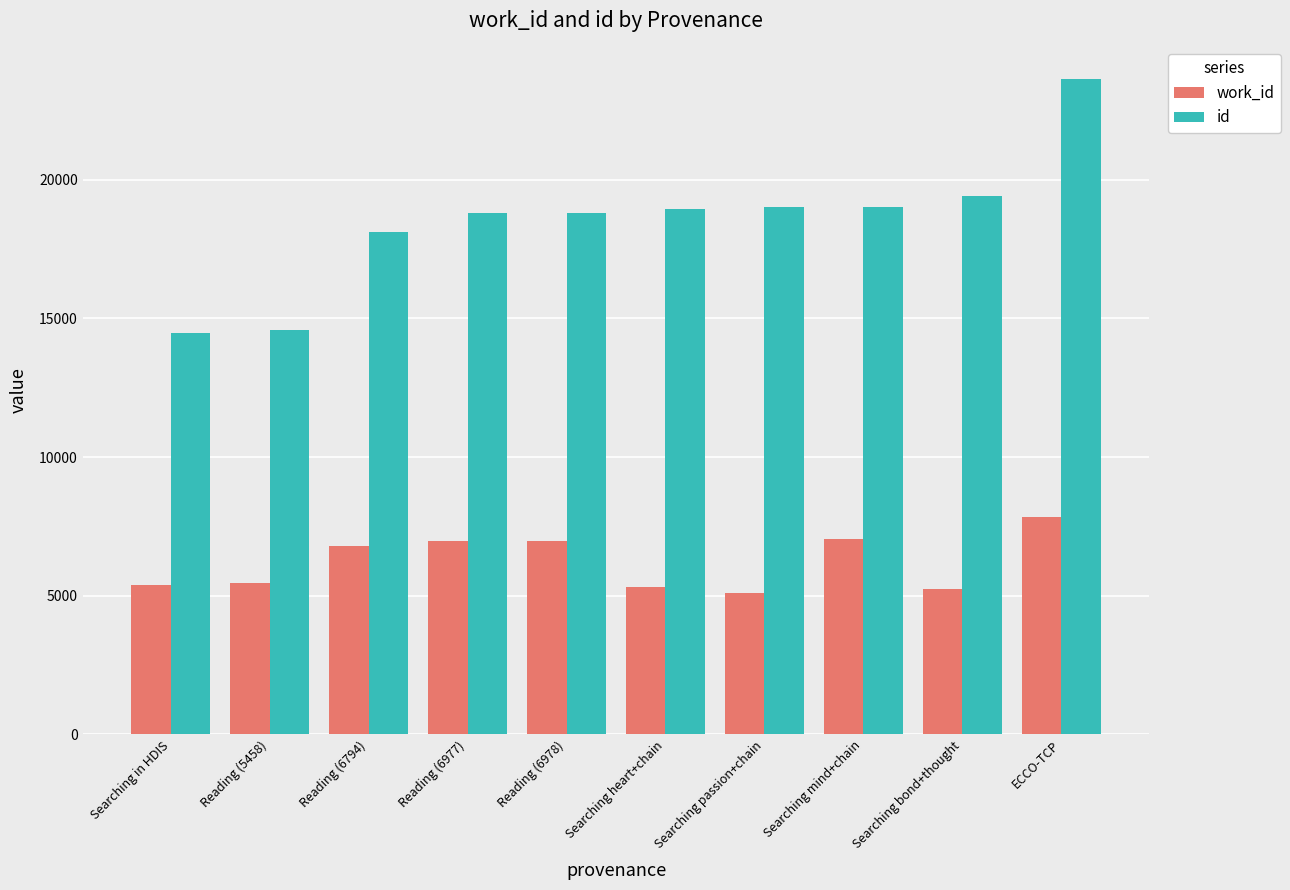

Between Reading (5458) and Searching heart+chain, which series saw the biggest shift?

id